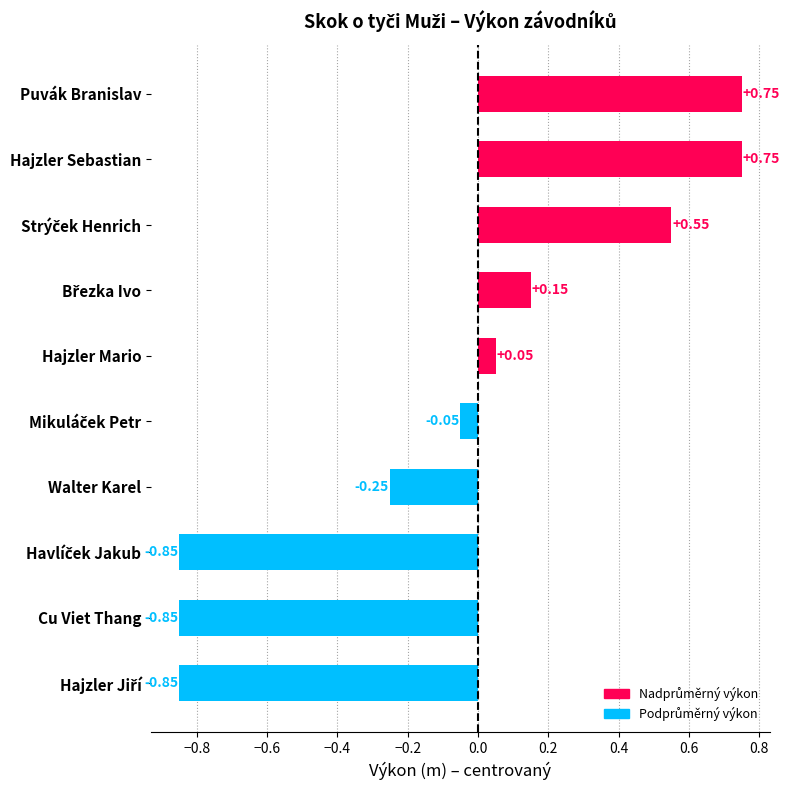

What is the sum of all values?

-0.6